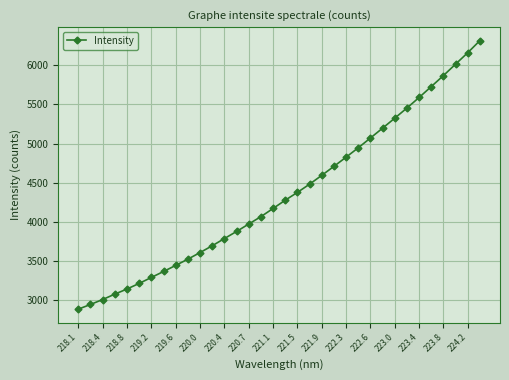

What is the value of the 20th point from the left?

4482.1